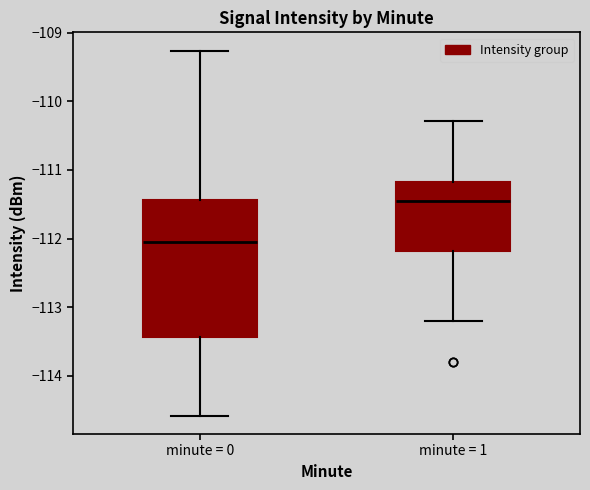

Where is the upper edge of the box for minute = 1 on the y-axis? The values are not printed on the chart, so give them approximately, as read against the axis.

-111.2